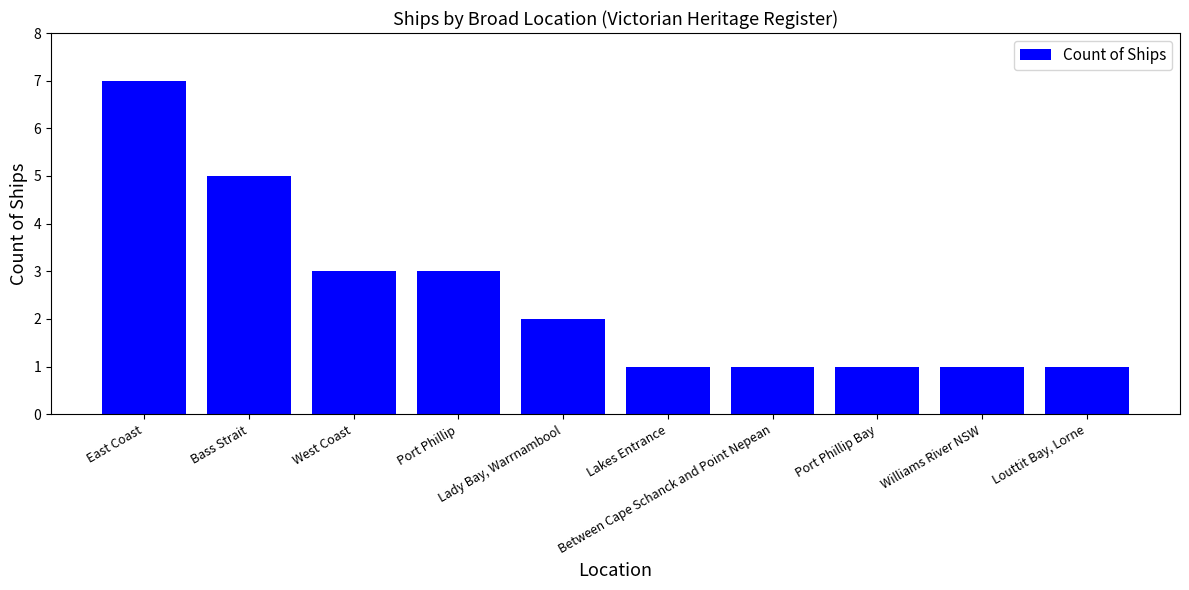

What is the label of the 1st bar from the left?

East Coast